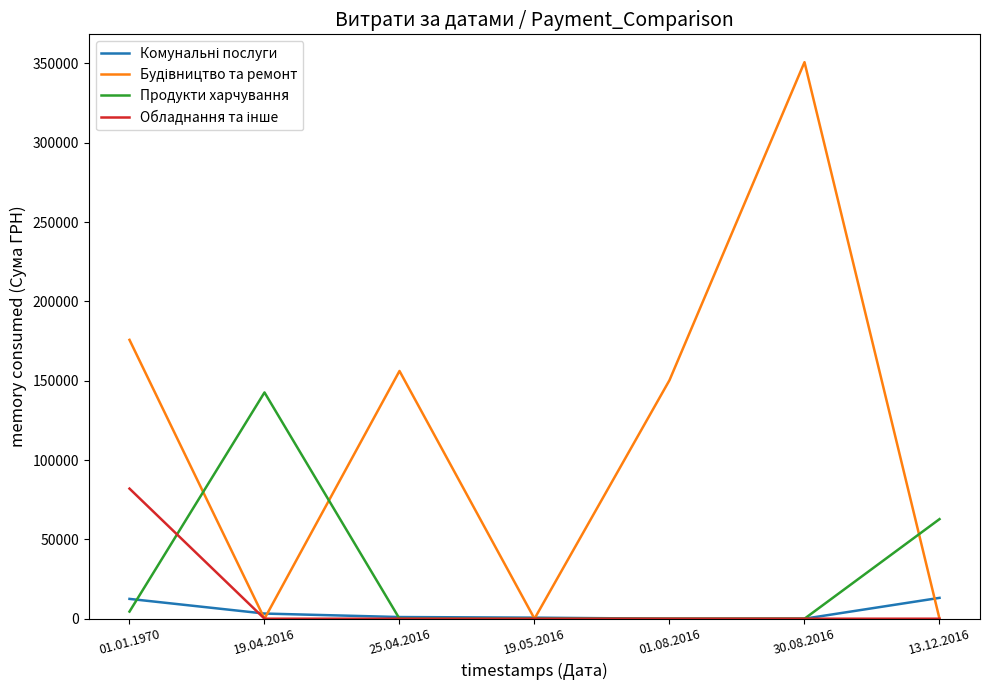

At which label is Продукти харчування closest to 71317?

13.12.2016